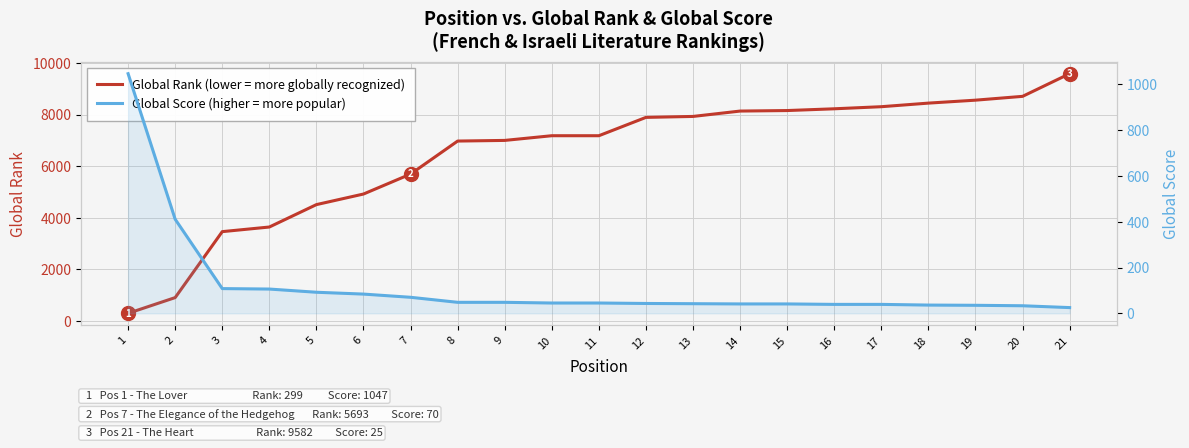

What value does the Global Rank series have at 10, to the nearest 100?

7200